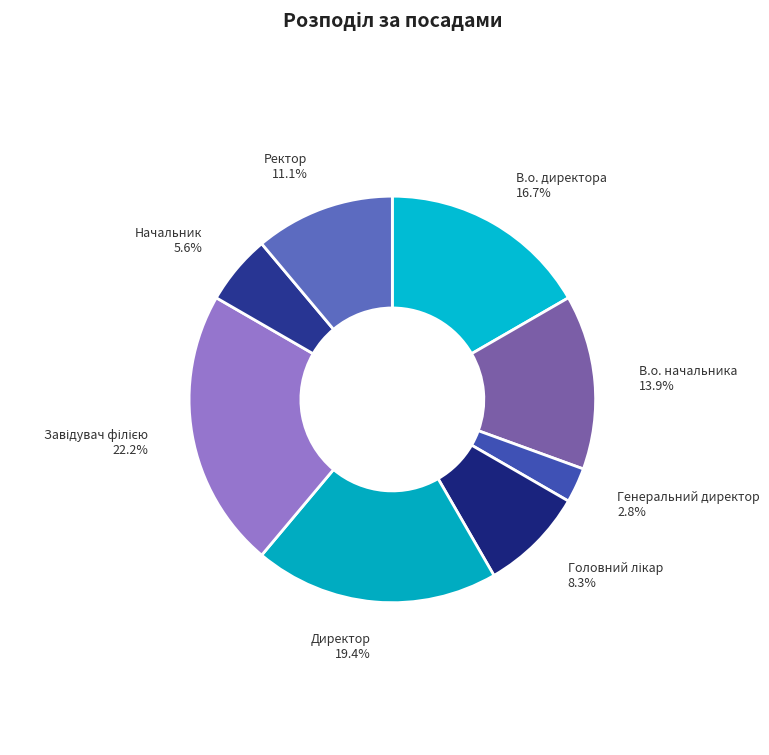

How many slices are in this pie chart?

8